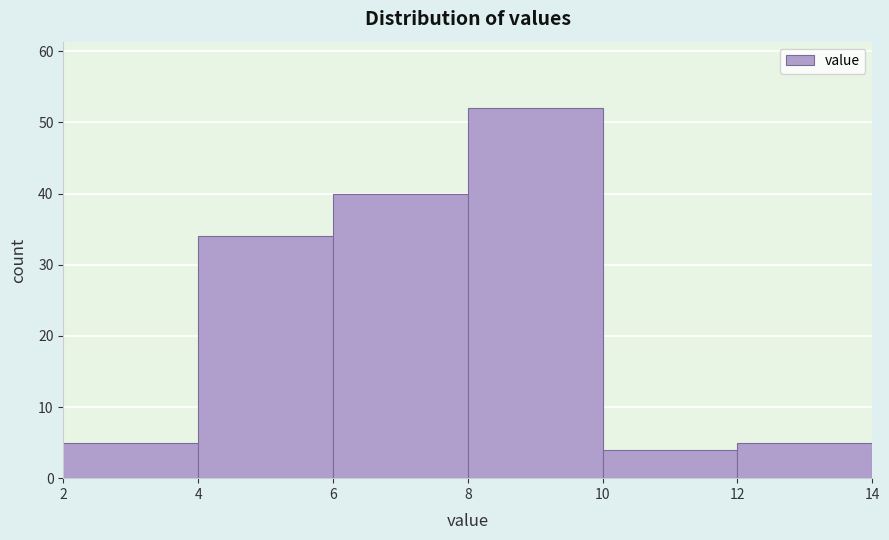

Reading left to right, transcribe this chart: for each bar, give the range it covers on the x-axis and its height. The values are not printed on the chart, so give them approximately, as read against the axis.

2 to 4: 5
4 to 6: 34
6 to 8: 40
8 to 10: 52
10 to 12: 4
12 to 14: 5